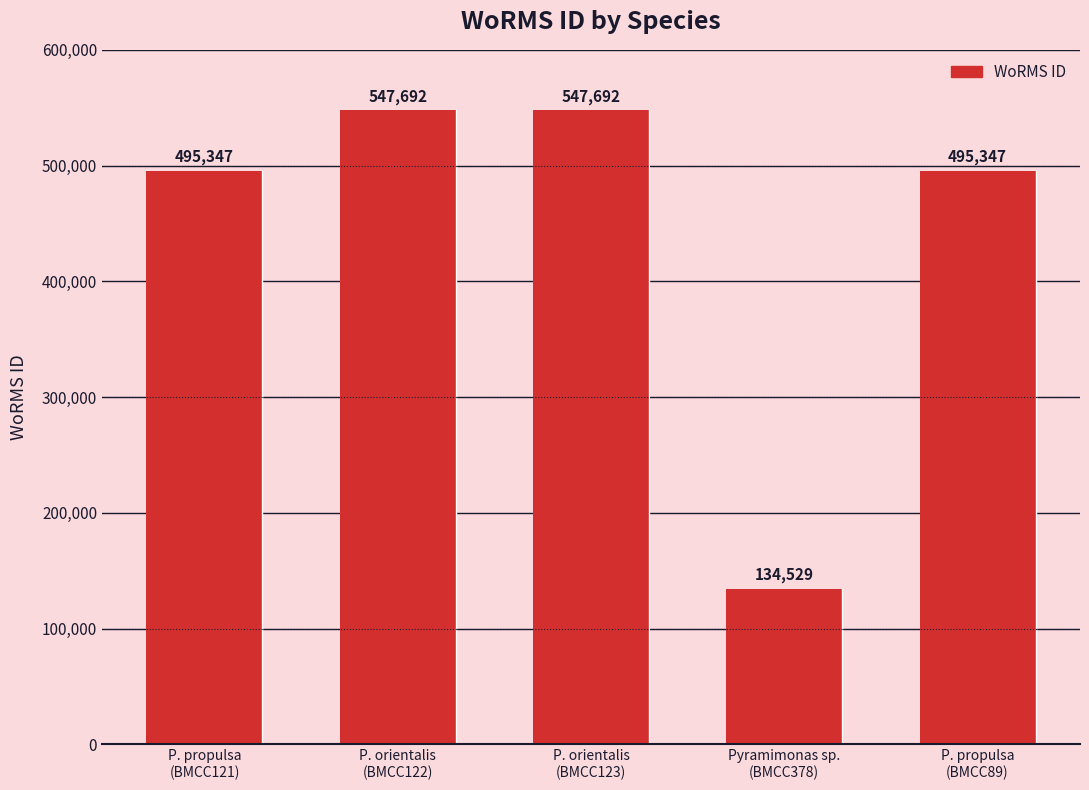

What is the change in value from P. propulsa
(BMCC121) to P. orientalis
(BMCC123)?

+52345